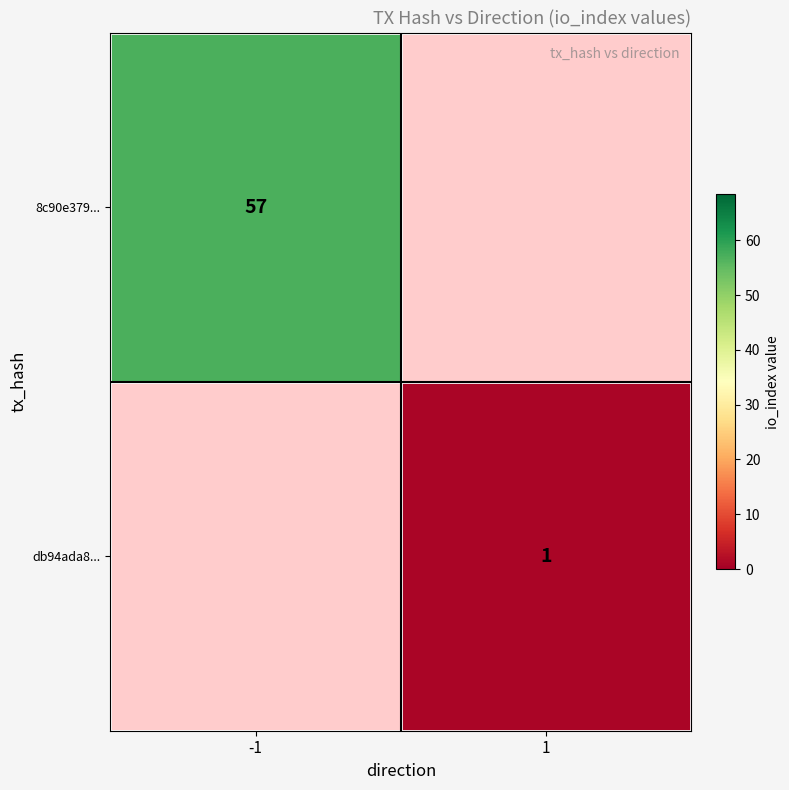

Is it true that db94ada8... equals 1 at 1?

True